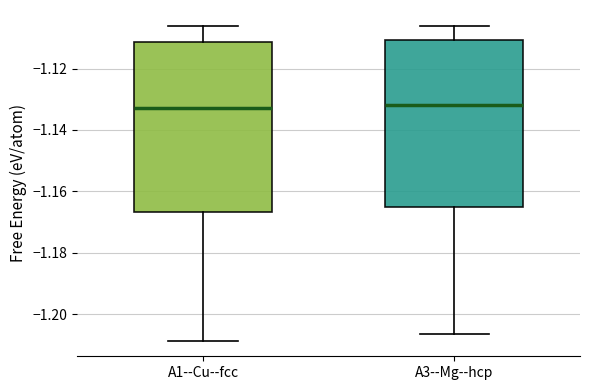

Reading left to right, transcribe this box plot: for each box, give where its median line is, the range the box spans, and where its two whiskers end, as read against the y-axis. The values are not printed on the chart, so give them approximately, as read against the axis.

A1--Cu--fcc: median -1.132, box -1.166 to -1.112, whiskers -1.208 to -1.106
A3--Mg--hcp: median -1.132, box -1.166 to -1.110, whiskers -1.206 to -1.106